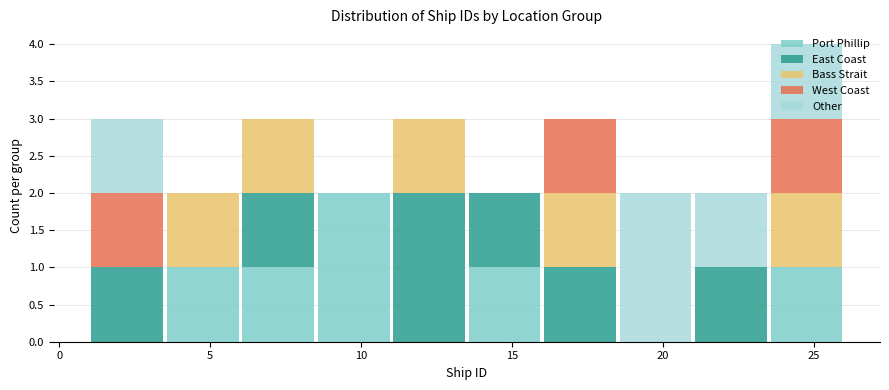

What is the total height of the stacked bar covering 18.5 to 21.0 on the x-axis? The values are not printed on the chart, so give them approximately, as read against the axis.

2